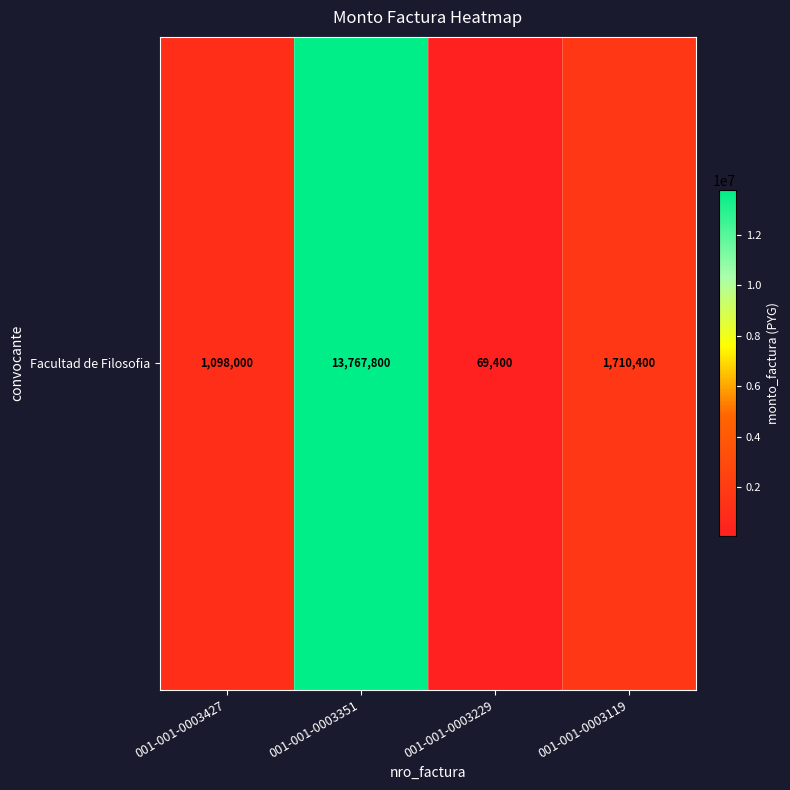

What is the smallest value displayed?

69400